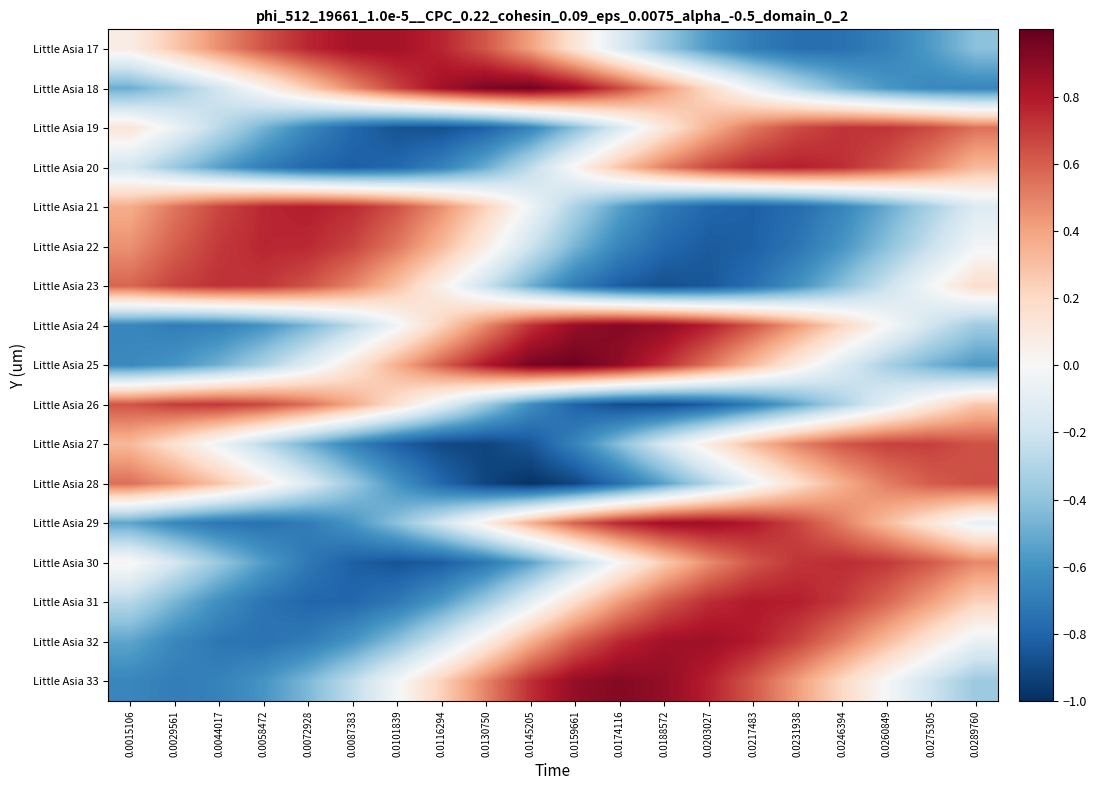

Which category has the highest value across all series?

0.0159661